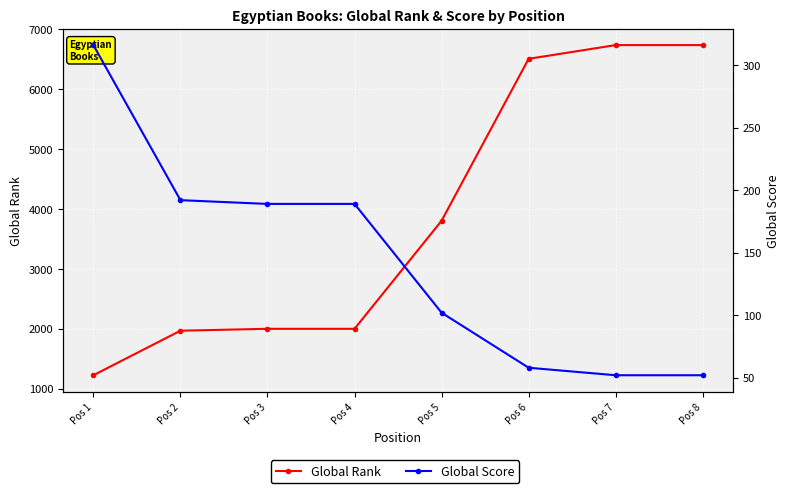

What is the value of the Global Rank point at the 3rd from the left?

1999